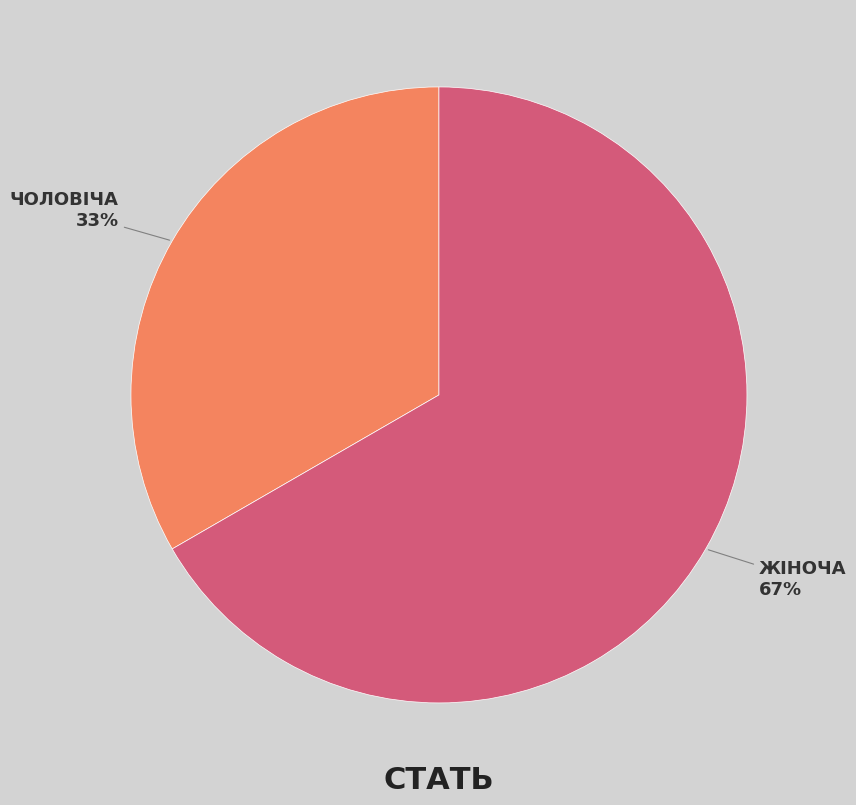

To the nearest percent, what is the average slice percentage?

50%